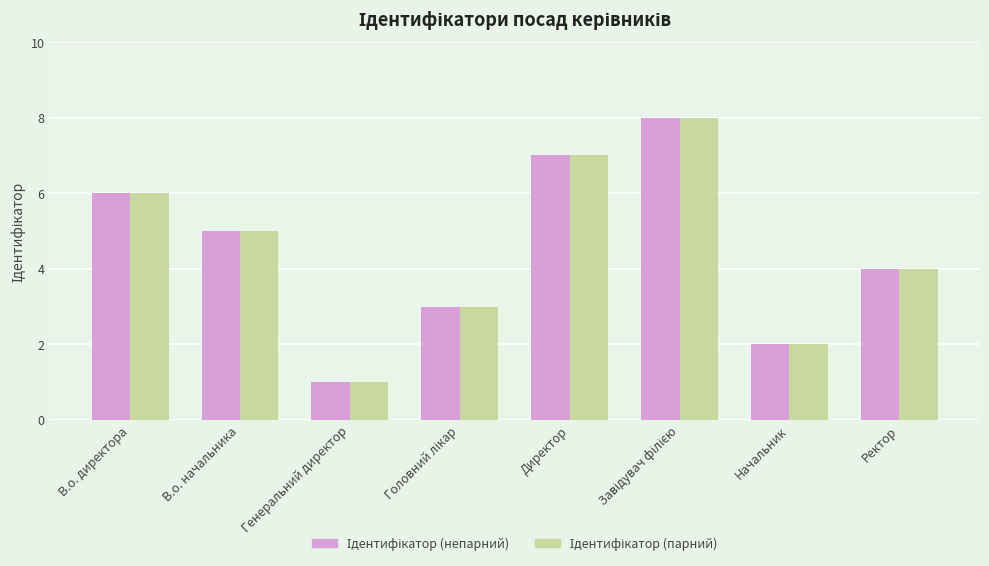

What is the maximum value shown in the chart?

8